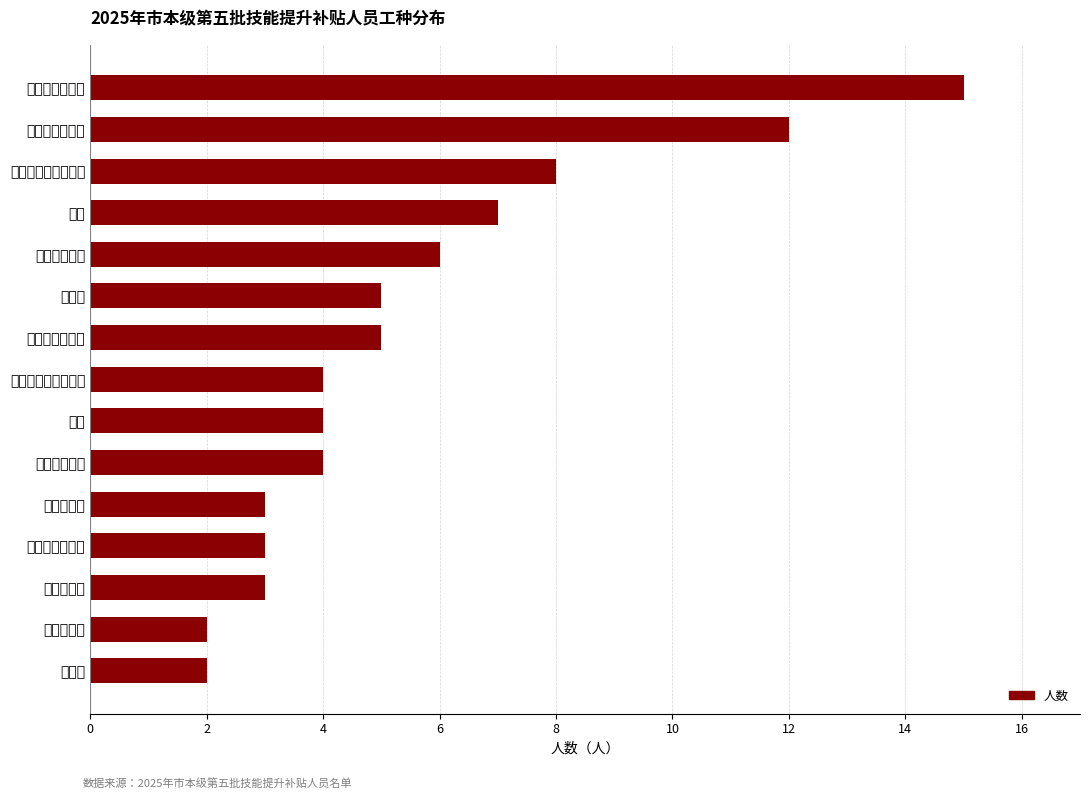

What is the greatest value displayed?

15